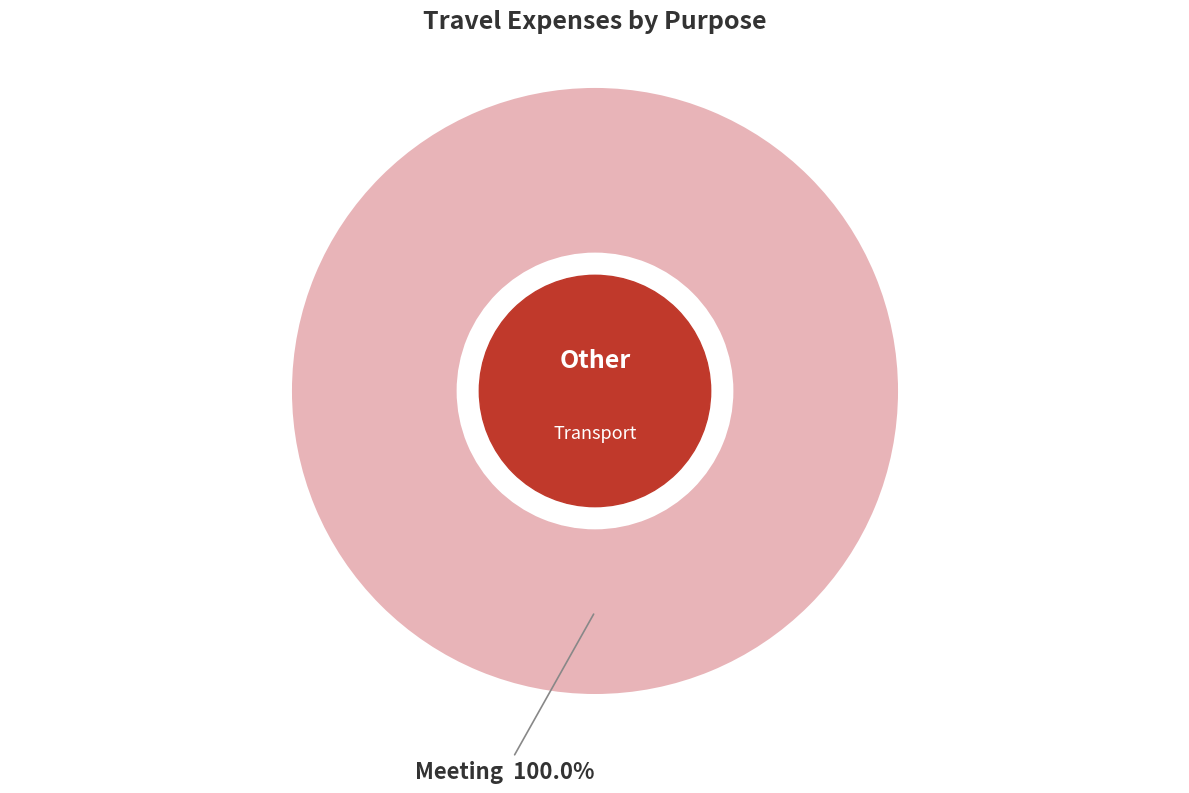

Is there a majority slice in this chart?

Yes